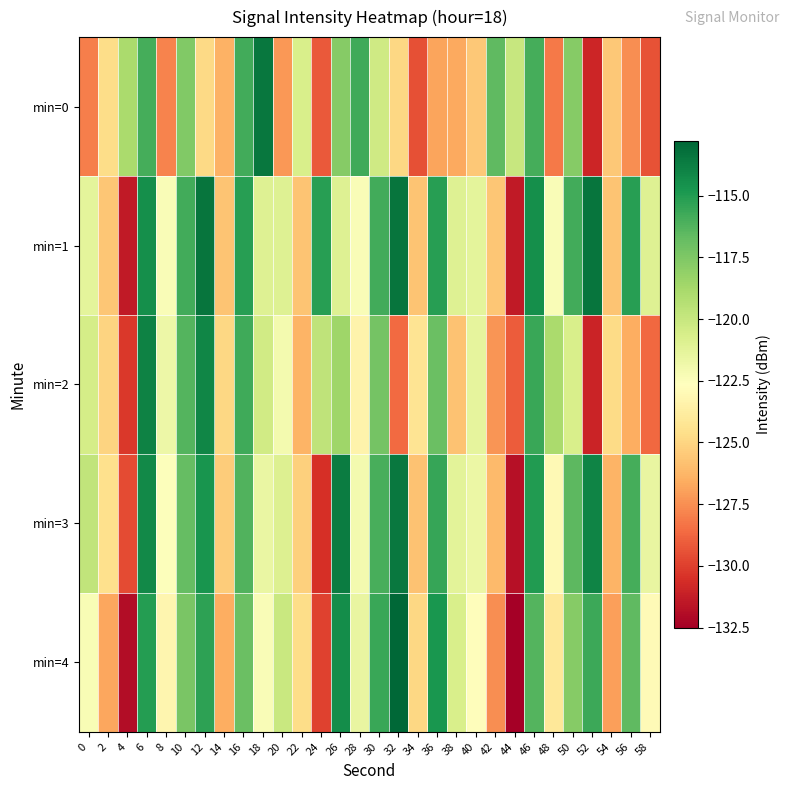

What is the difference between the highest and lowest values at 10?

1.7